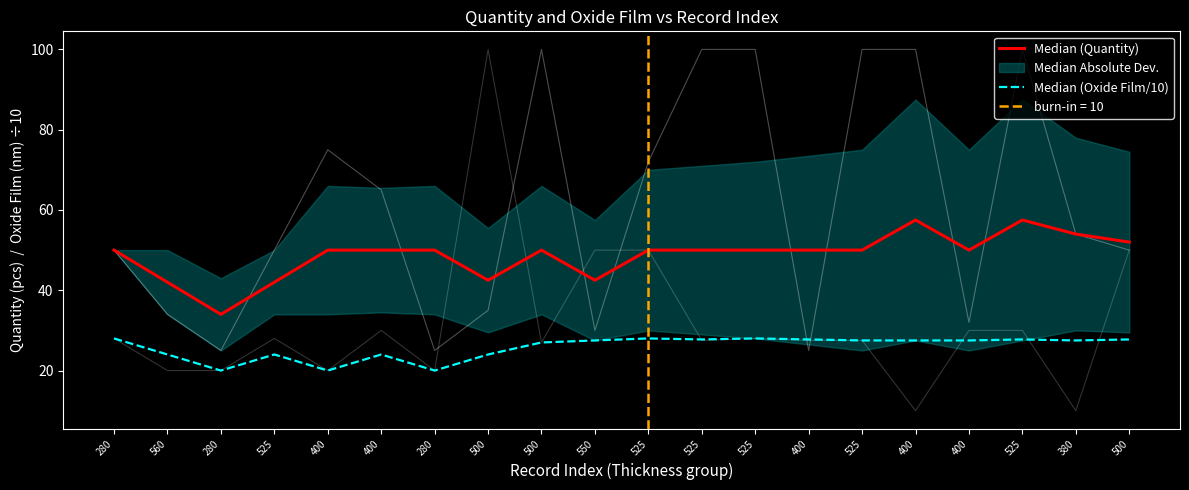

True or false: Median (Oxide Film/10) and Median (Quantity) cross at least once.

False